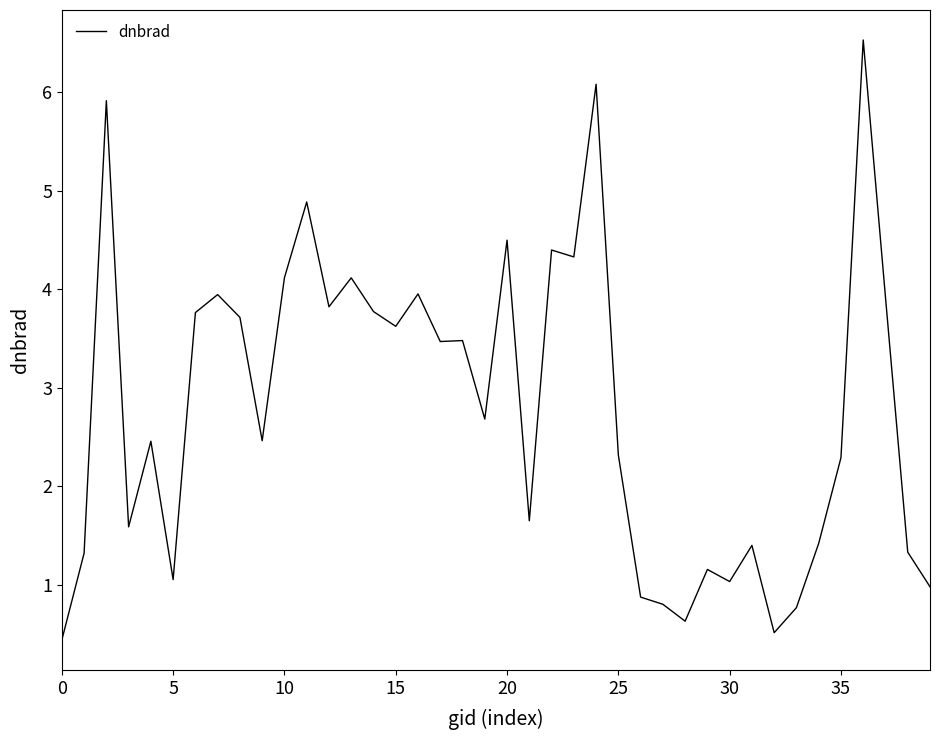

What is the difference between the maximum and minimum values?

6.1